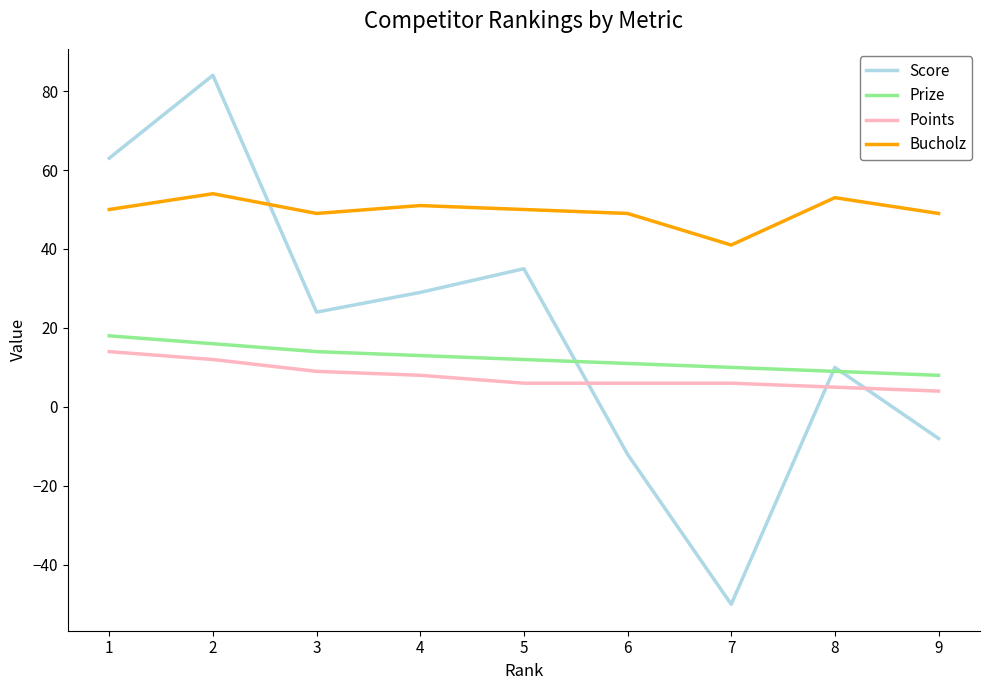

The Points series shows 5 at 8. True or false?

True